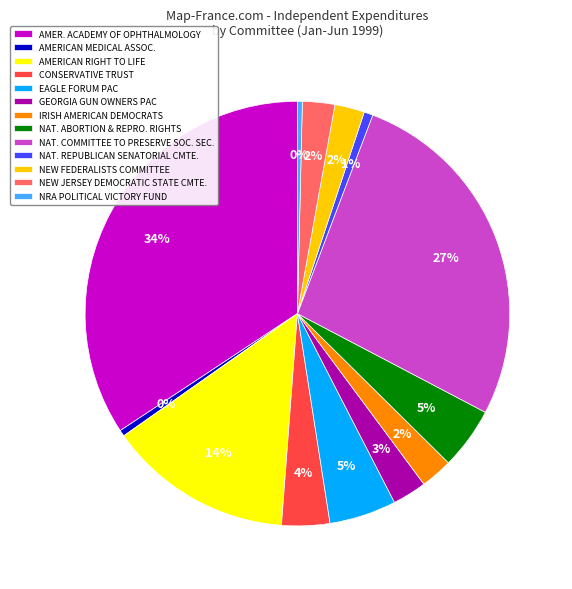

The GEORGIA GUN OWNERS PAC slice represents 8% of the pie. True or false?

False